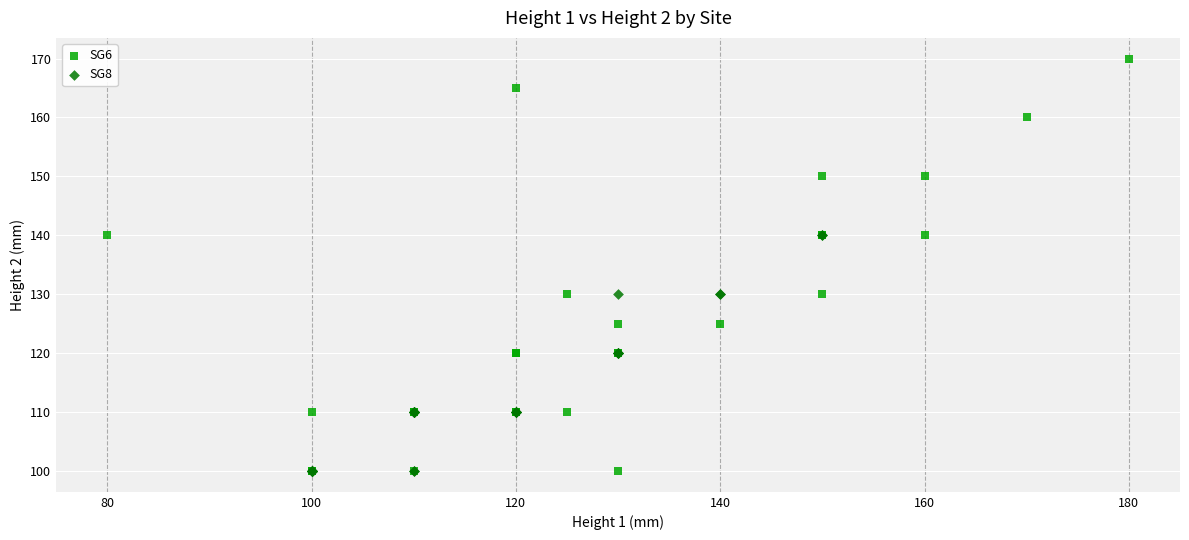

What are all the series names shown in the legend?

SG6, SG8